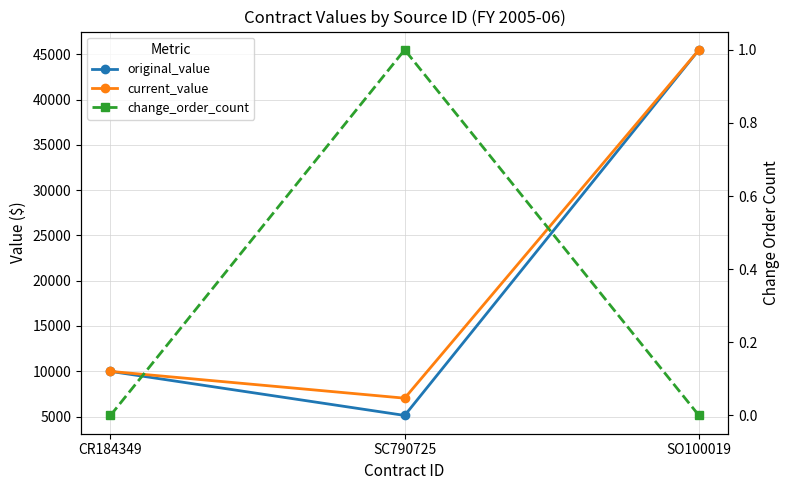

Reading left to right, what are all the values shown in this chart?

original_value: 9986.9	5120.0	45500.0
current_value: 9986.9	7026.0	45500.0
change_order_count: 0.0	1.0	0.0